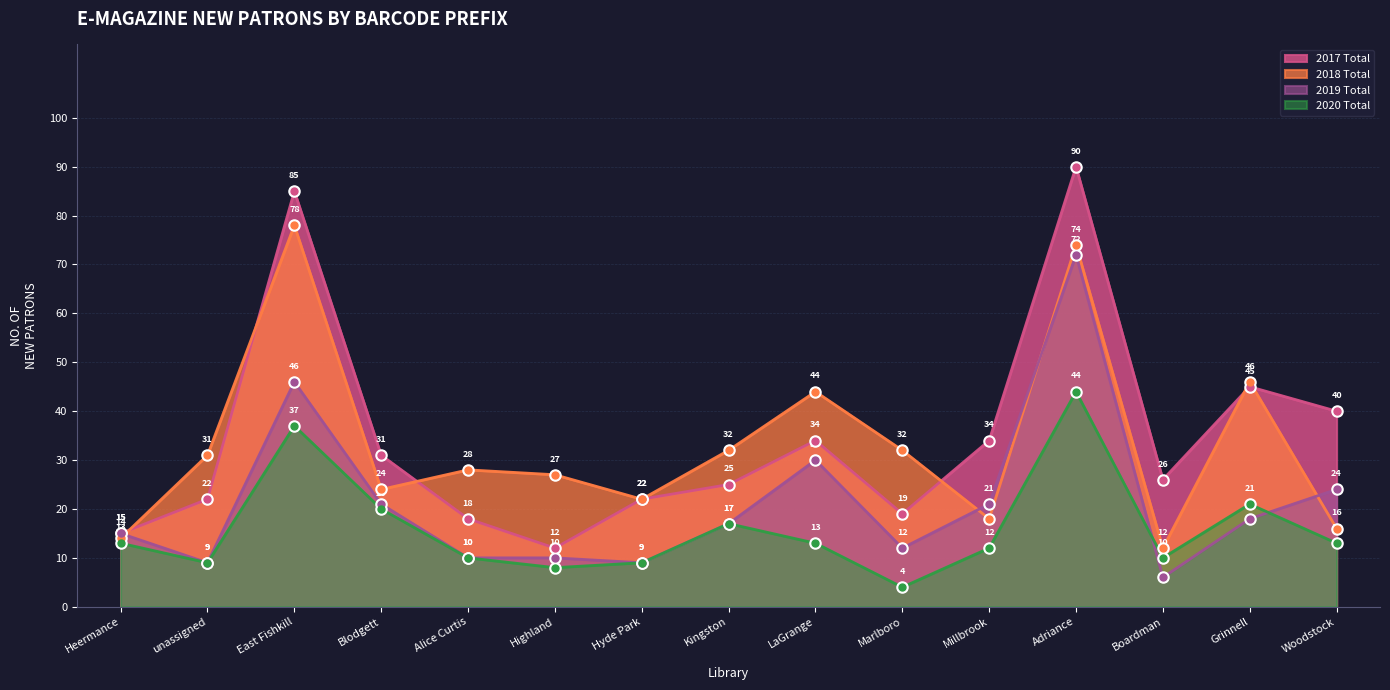

List the series in order of their peak value, highest first.

2017 Total, 2018 Total, 2019 Total, 2020 Total